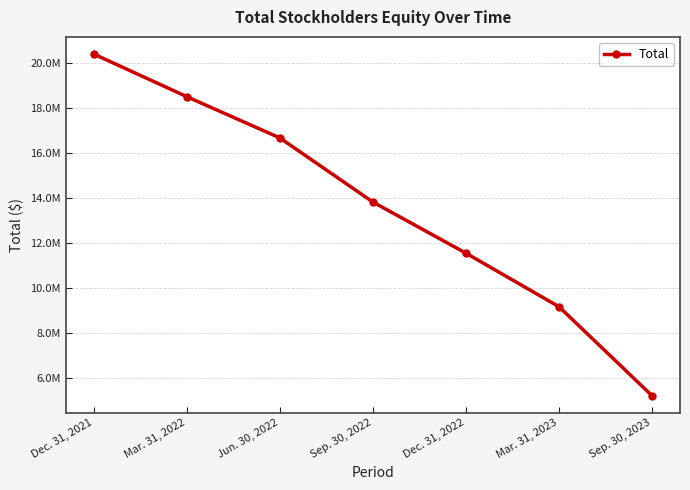

Is this an area chart (filled region under the line)?

No